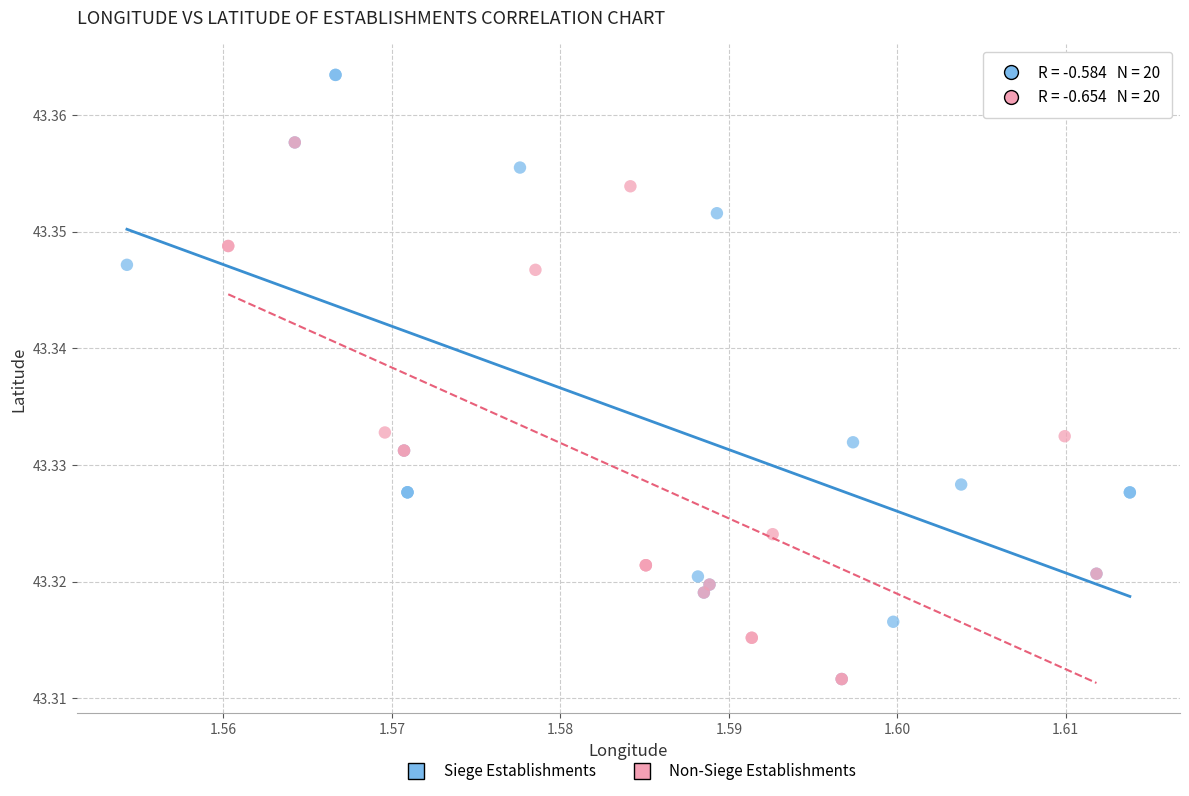

Which series reaches the maximum Y coordinate?

Siege Establishments